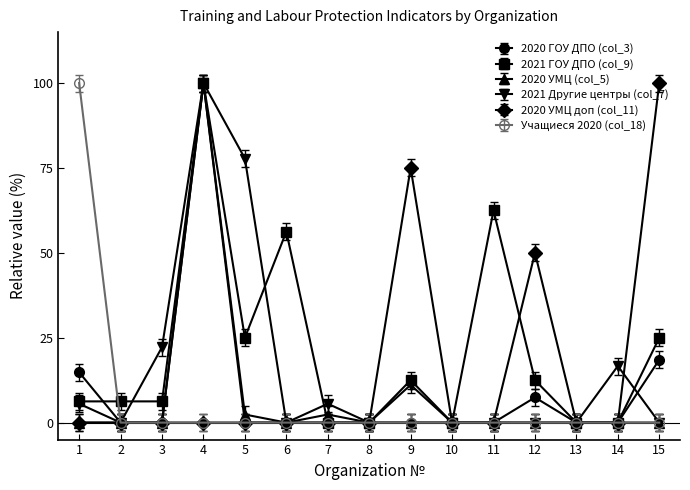

Is this an area chart (filled region under the line)?

No